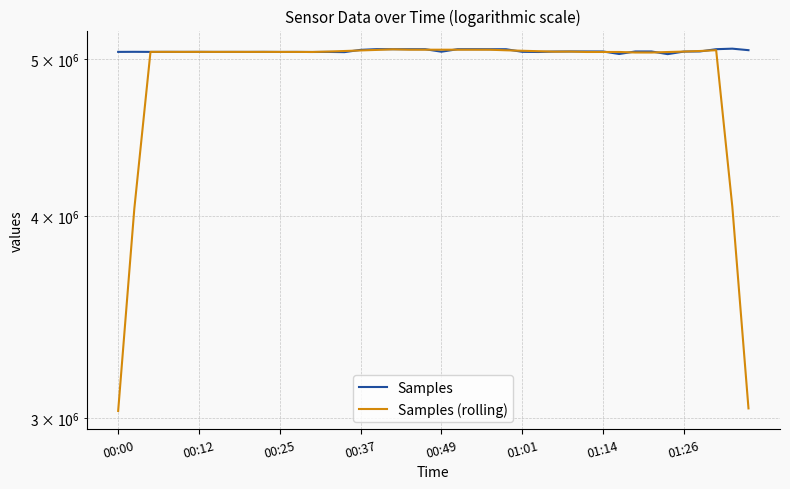

Reading left to right, transcribe all the data shown in this chart.

Samples: 5051923.0	5052480.0	5051920.0	5052181.0	5051996.0	5052223.0	5051826.0	5051956.0	5051835.0	5052215.0	5051596.0	5051873.0	5051226.0	5051686.0	5050176.0	5066604.0	5071791.0	5071346.0	5071304.0	5071255.0	5053219.0	5071275.0	5071403.0	5071218.0	5071164.0	5052367.0	5051201.0	5054335.0	5055136.0	5055062.0	5054965.0	5036782.0	5054997.0	5055004.0	5035804.0	5054137.0	5055201.0	5071362.0	5075177.0	5064273.0
Samples (rolling): 3031264.6	4041700.8	5052100.0	5052160.0	5052029.2	5052036.4	5051967.2	5052011.0	5051885.6	5051895.0	5051749.0	5051719.2	5051311.4	5054313.0	5058296.6	5062320.6	5066244.2	5070460.0	5067783.0	5067679.8	5067691.2	5067674.0	5067655.8	5067485.4	5063470.6	5060057.0	5056840.6	5053620.2	5054139.8	5051256.0	5051388.4	5051362.0	5047510.4	5047344.8	5051028.6	5054301.6	5058336.2	5064030.0	4053202.6	3042162.4